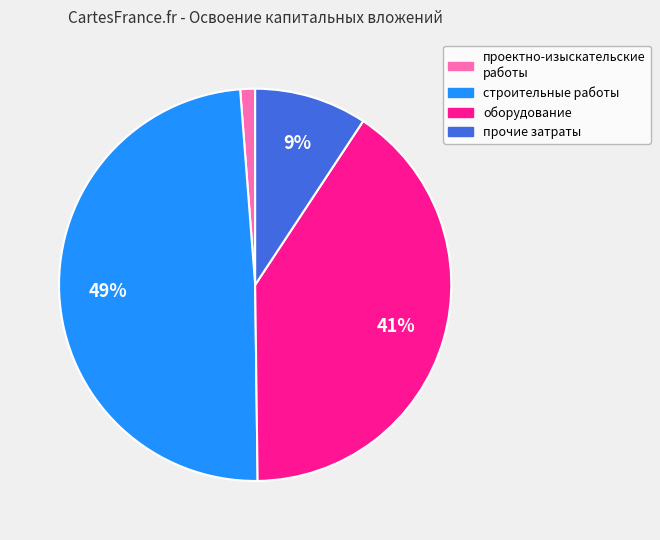

To the nearest percent, what is the difference between the largest and smallest slice percentages?

48%